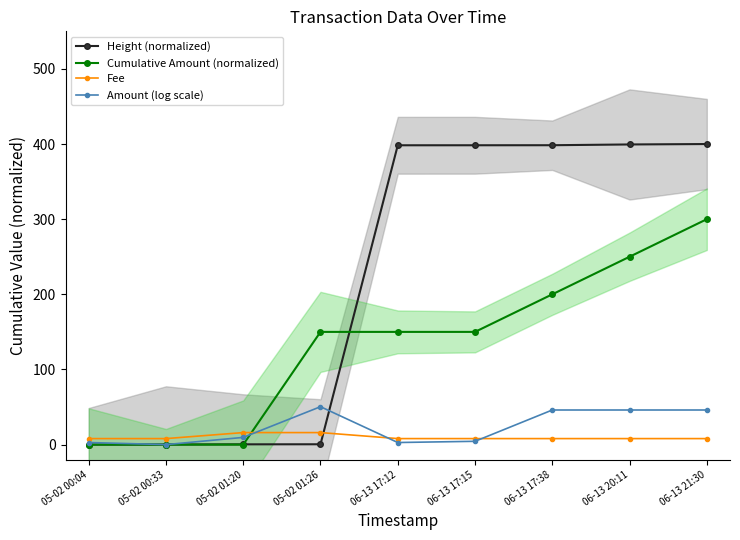

Is it true that Amount (log scale) equals 46.1 at 06-13 20:11?

True